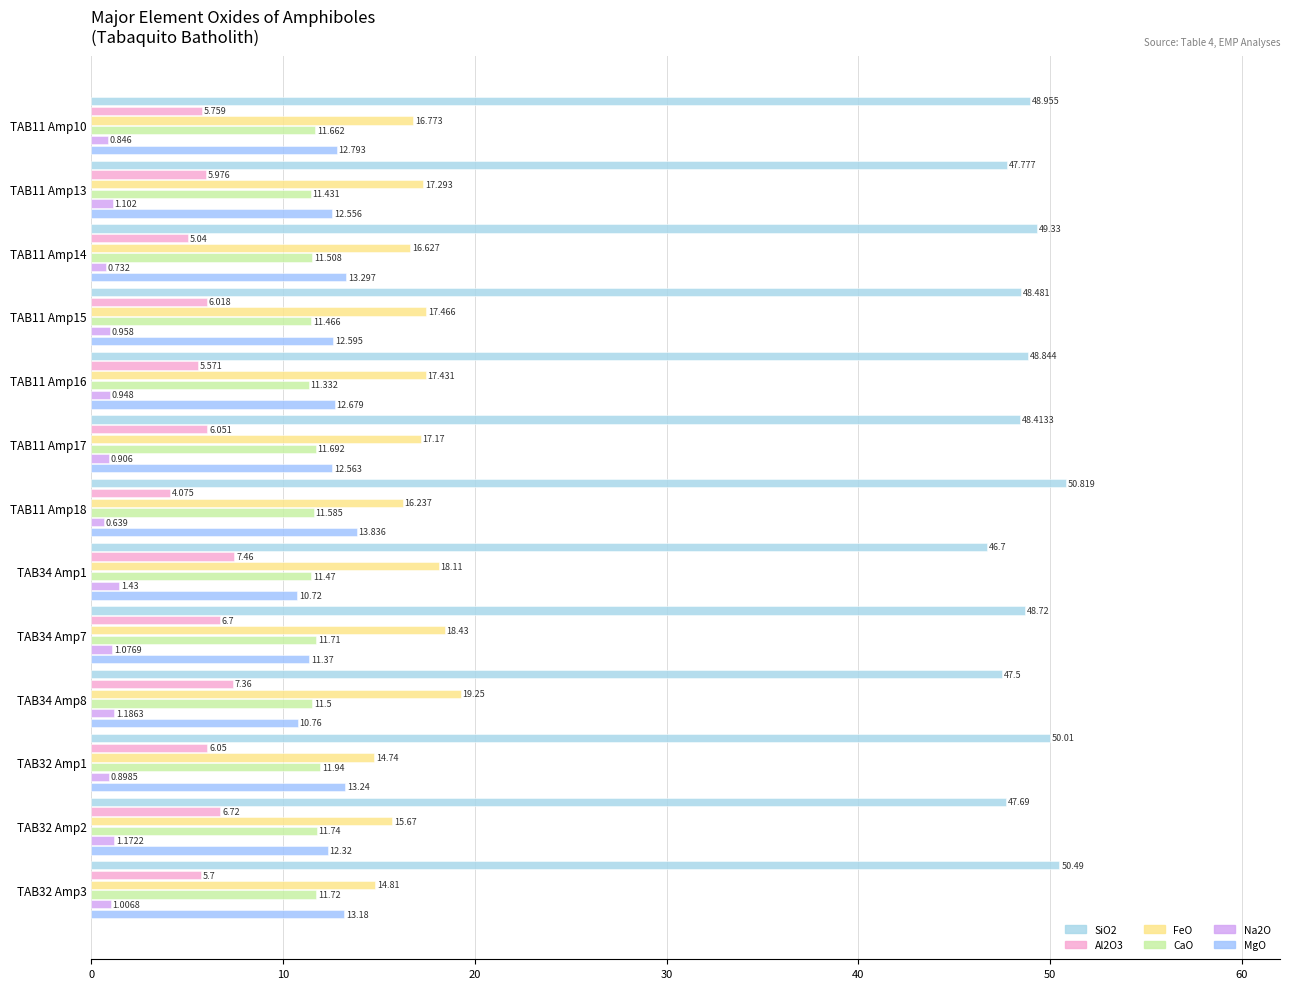

At how many categories does at least one series exceed 18?

13